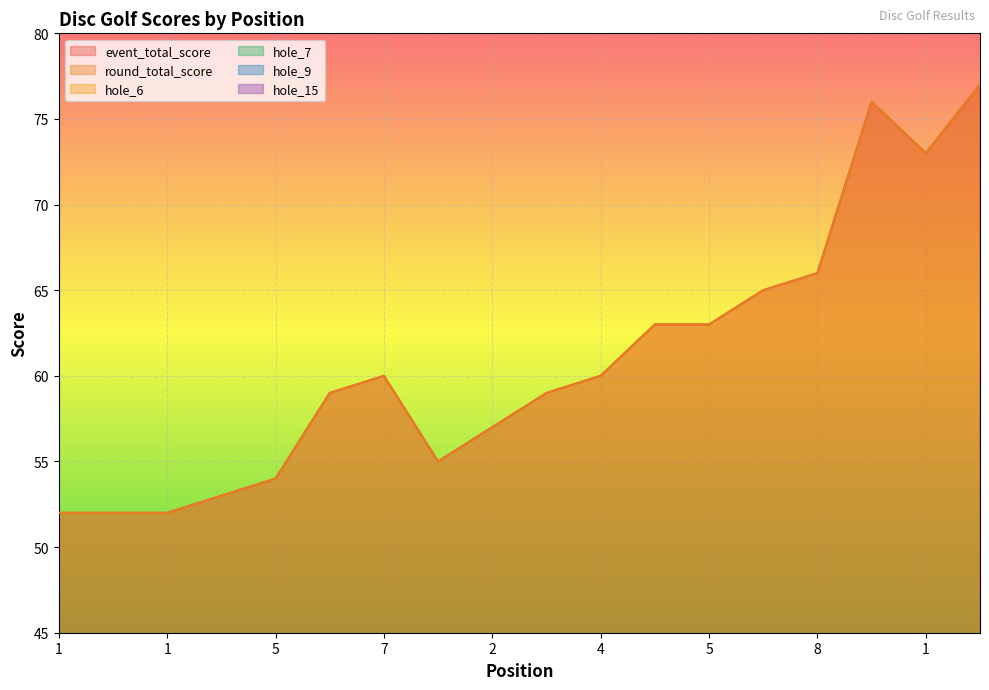

At which category does hole_9 reach its first local peak?

1